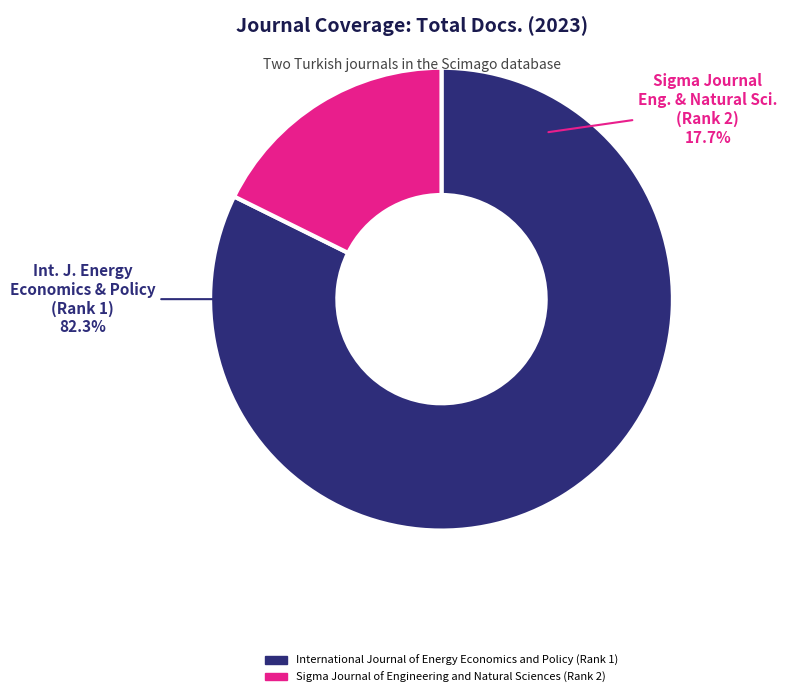

Does International Journal of Energy Economics and Policy (Rank 1) represent more than half of the total?

Yes